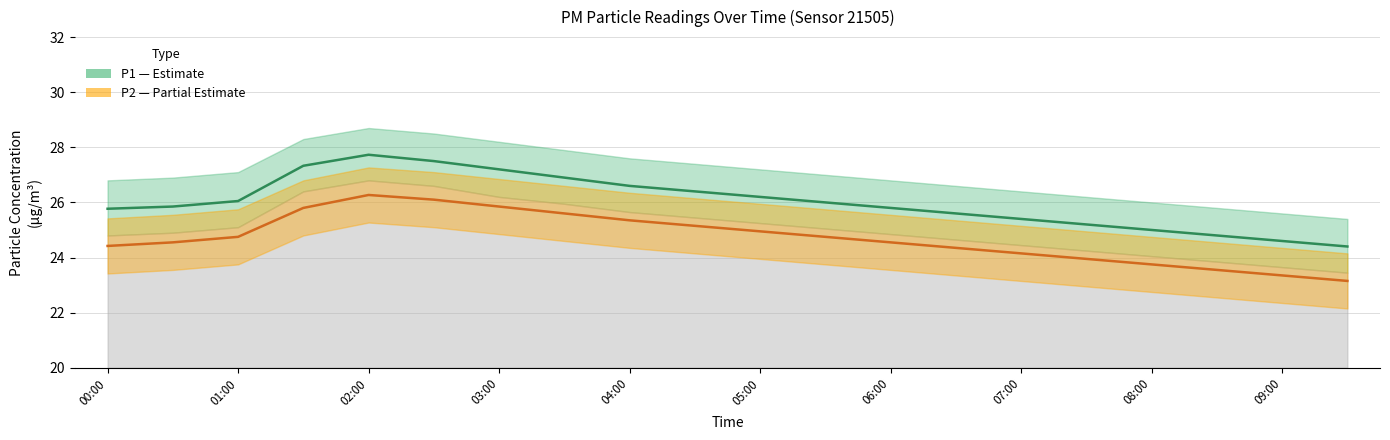

What is the maximum value shown in the chart?

27.7